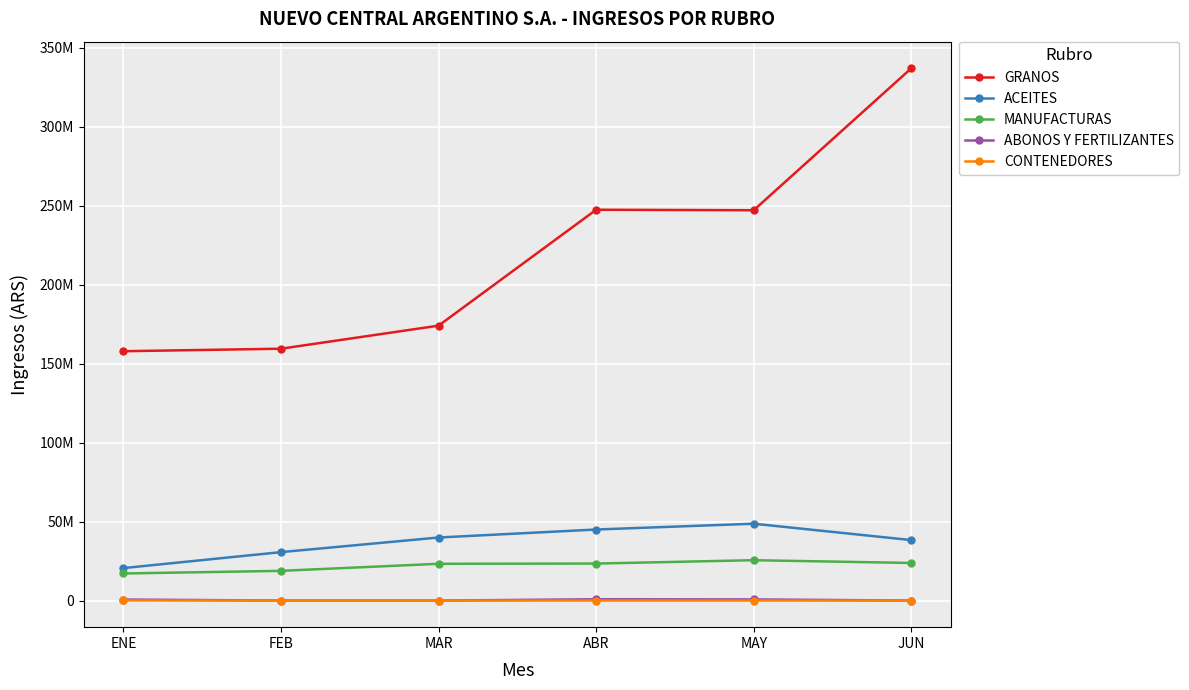

What position from the right is MAR?

4